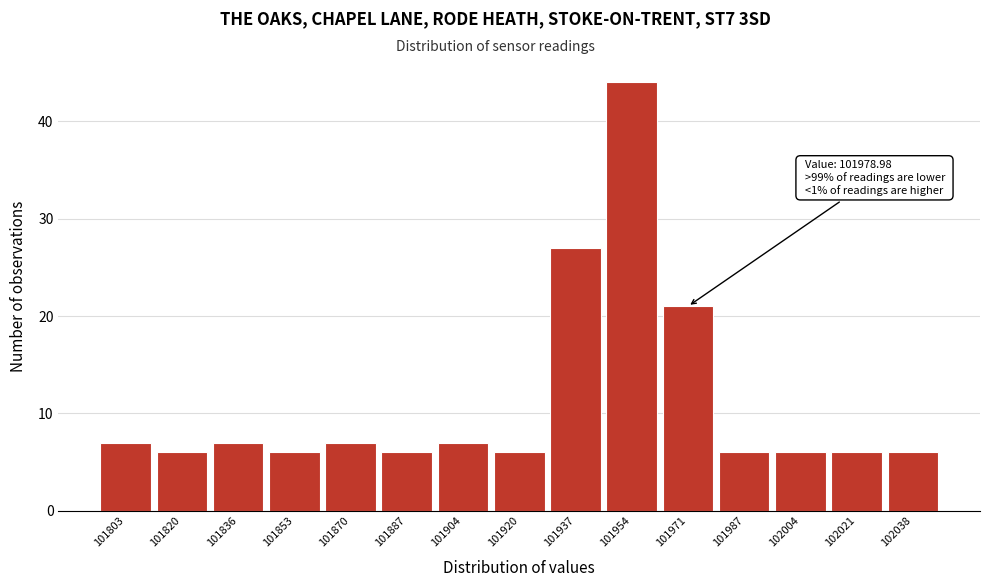

Reading left to right, transcribe all the data shown in this chart.

7	6	7	6	7	6	7	6	27	44	21	6	6	6	6